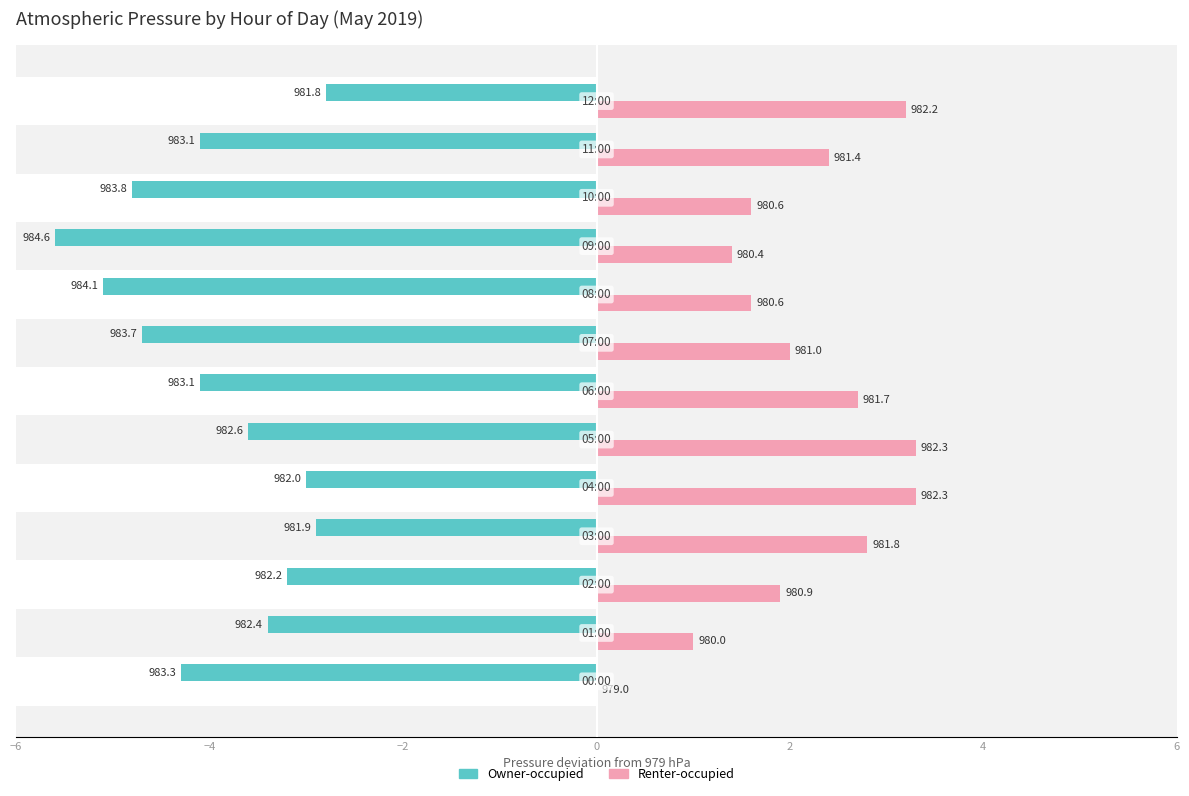

What is the value of the Owner-occupied bar at the 12th from the left?

-4.1